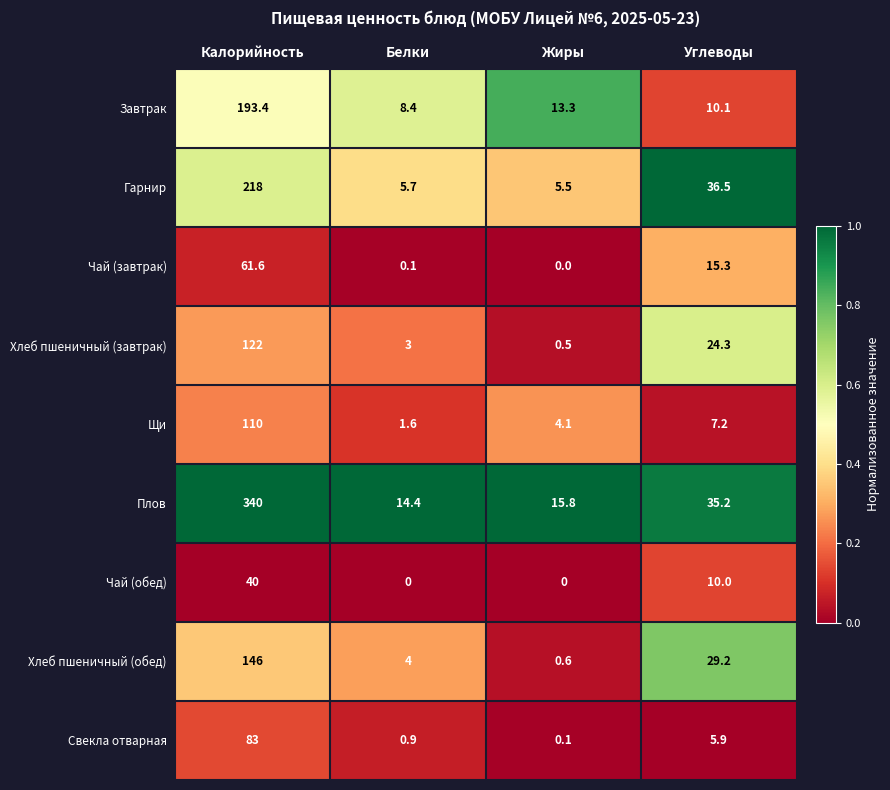

What is the difference between the highest and lowest values at Углеводы?

30.6